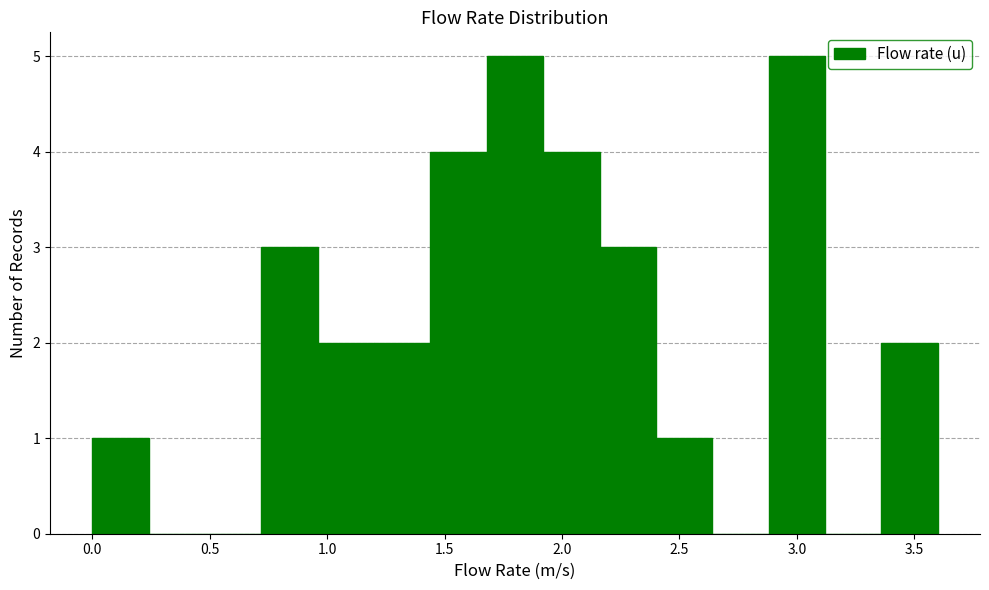

Reading left to right, list every bar in this chart as the range it spans on the x-axis followed by its height. Neither the bar edges nor the heights are printed on the chart, so give them approximately, as read against the axes.

0.00 to 0.24: 1
0.24 to 0.48: 0
0.48 to 0.72: 0
0.72 to 0.96: 3
0.96 to 1.20: 2
1.20 to 1.44: 2
1.44 to 1.68: 4
1.68 to 1.92: 5
1.92 to 2.16: 4
2.16 to 2.40: 3
2.40 to 2.64: 1
2.64 to 2.88: 0
2.88 to 3.12: 5
3.12 to 3.36: 0
3.36 to 3.60: 2